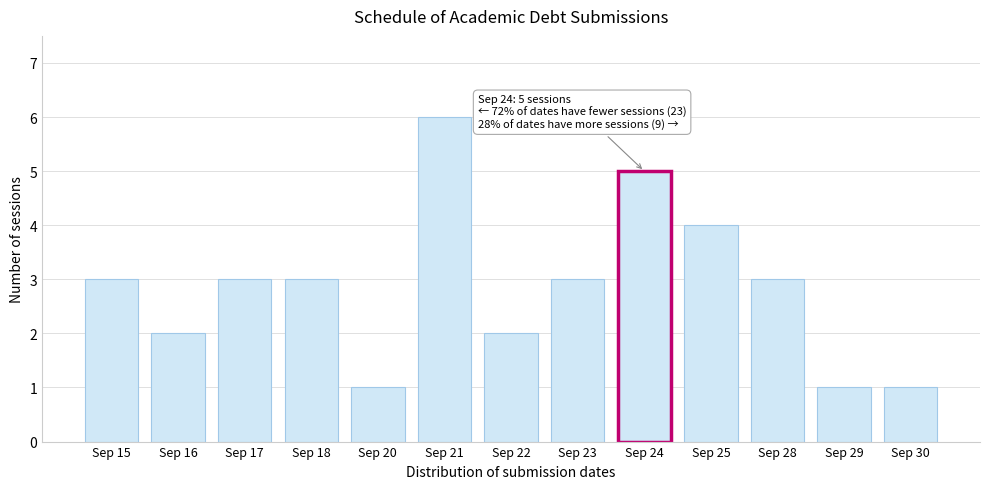

Reading left to right, what are all the values shown in this chart?

3	2	3	3	1	6	2	3	5	4	3	1	1